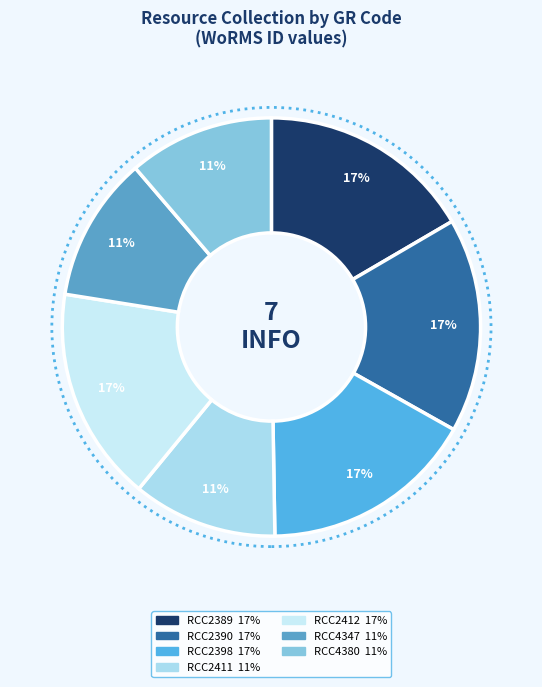

Is RCC2398 the majority of the pie?

No